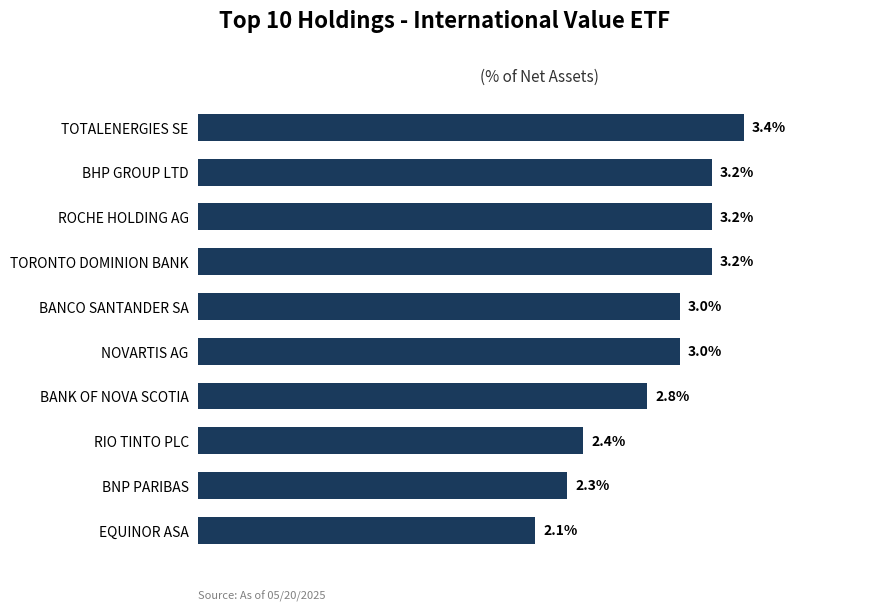

At which category does the chart reach its peak across all series?

TOTALENERGIES SE